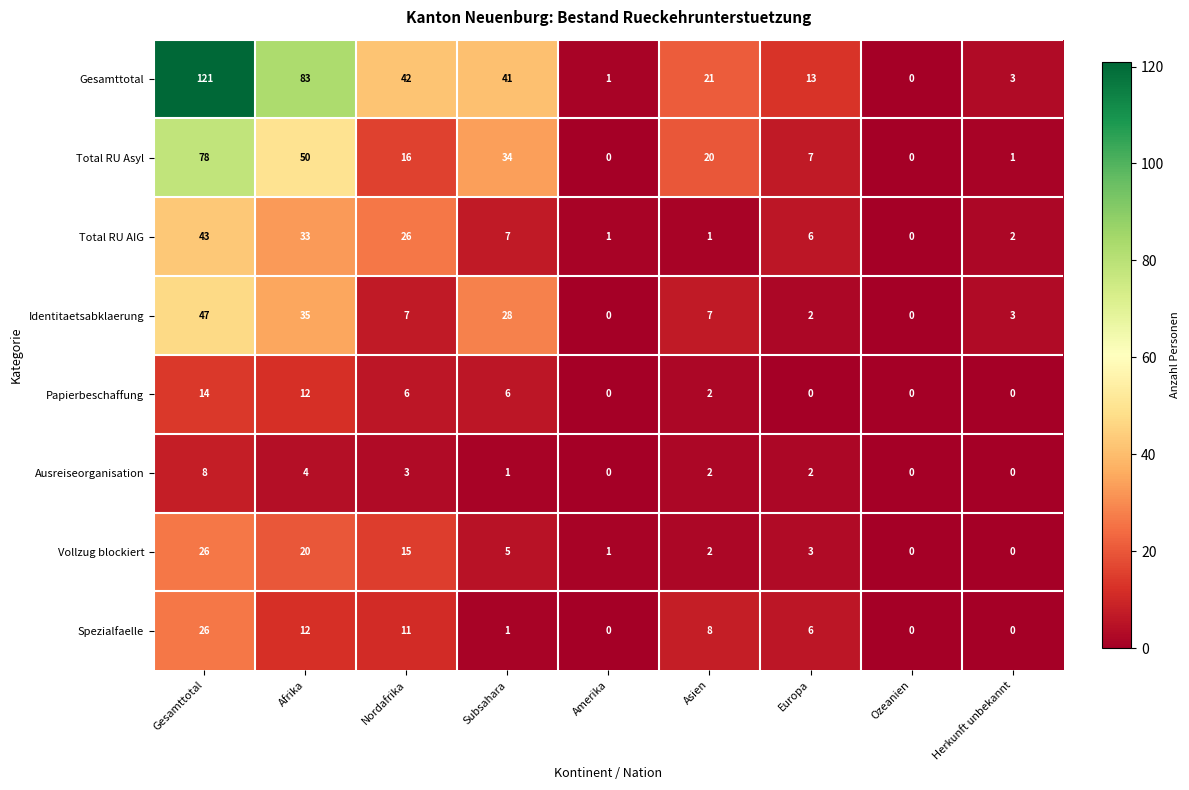

What is the greatest value displayed?

121